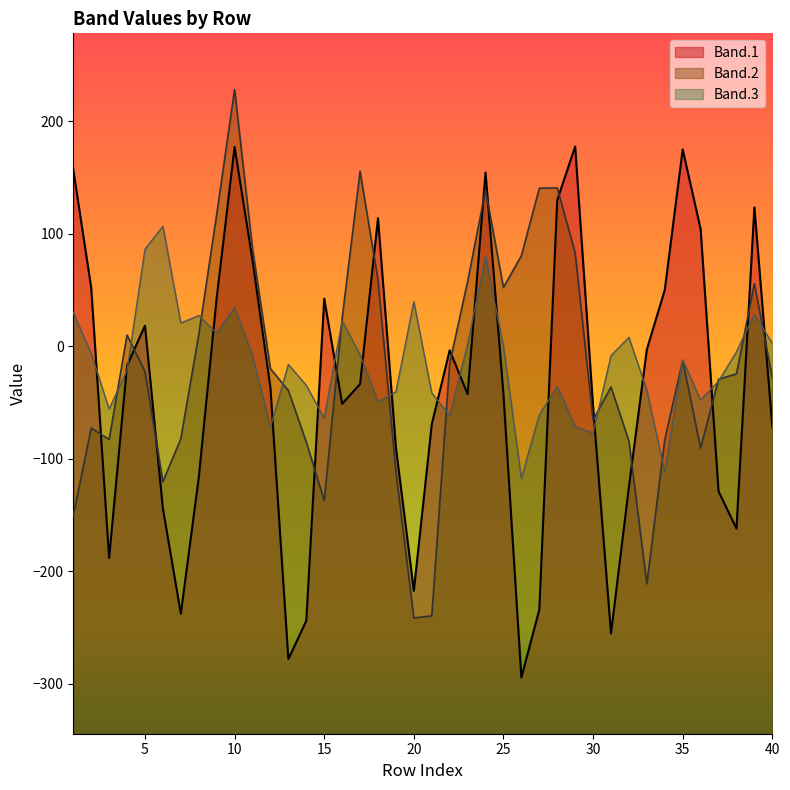

What is the sum of all Band.3 values?

-594.1